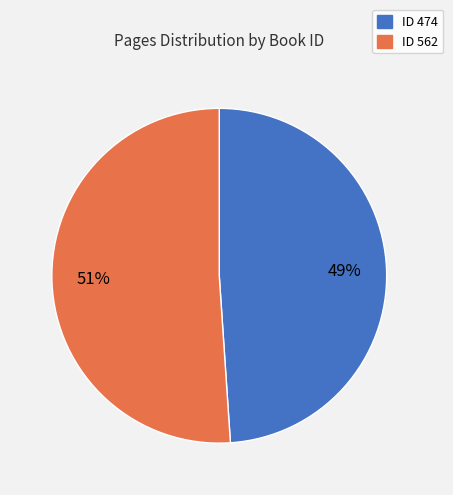

Is there any slice that represents more than half of the pie?

Yes